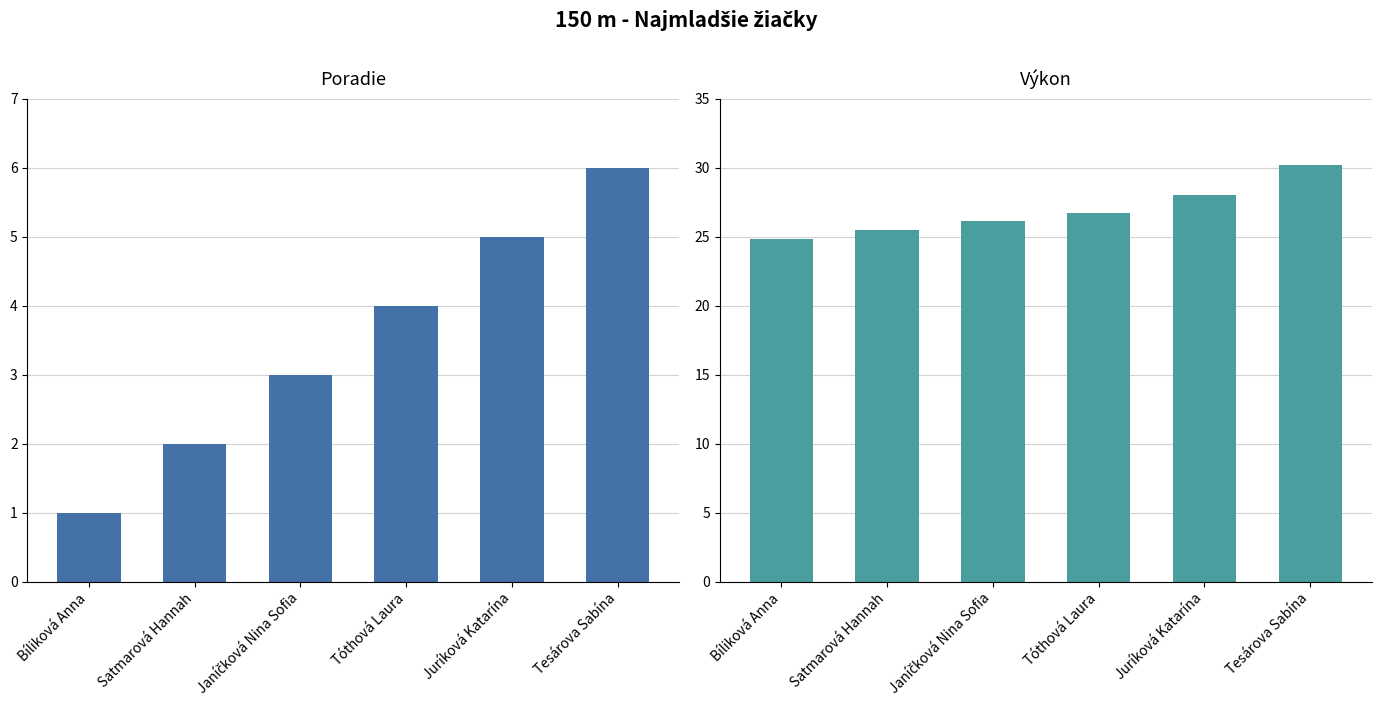

Count the number of data series in this chart.

2